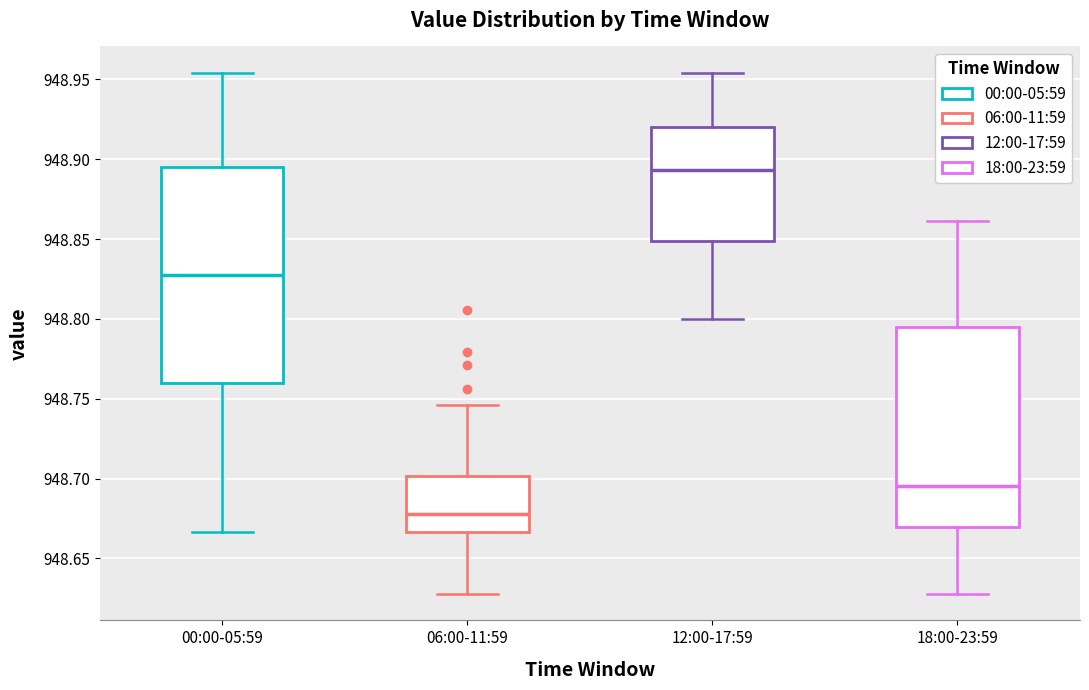

Reading left to right, read every box against the y-axis: the position of its median line, the range the box covers, and the ends of its whiskers. The values are not printed on the chart, so give them approximately, as read against the axis.

00:00-05:59: median 948.825, box 948.760 to 948.895, whiskers 948.665 to 948.955
06:00-11:59: median 948.680, box 948.665 to 948.700, whiskers 948.630 to 948.745
12:00-17:59: median 948.895, box 948.850 to 948.920, whiskers 948.800 to 948.955
18:00-23:59: median 948.695, box 948.670 to 948.795, whiskers 948.630 to 948.860